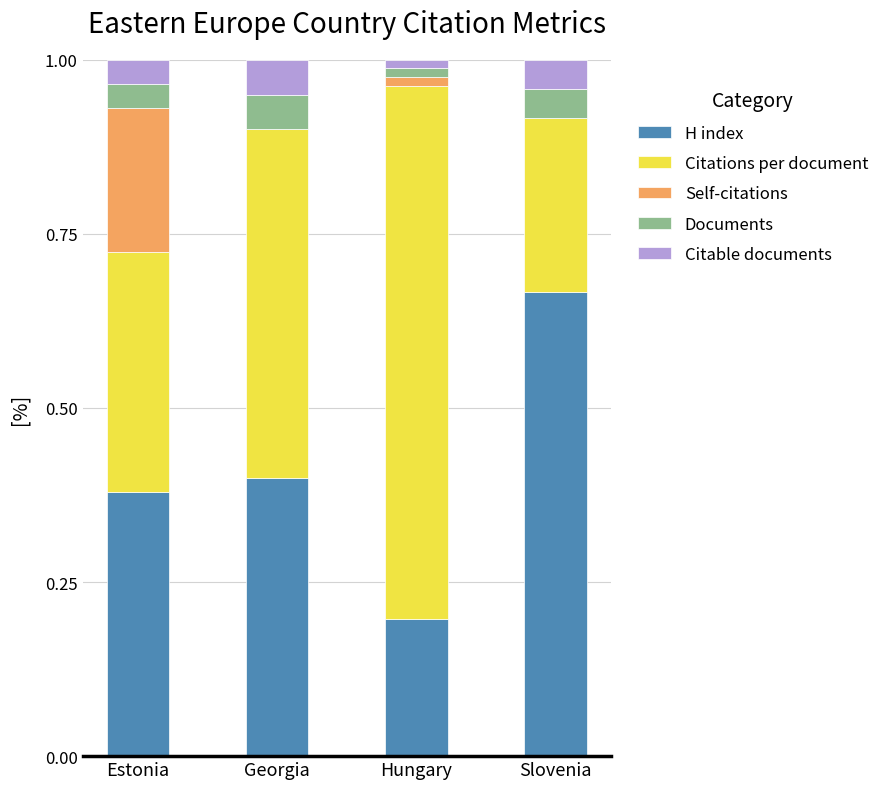

What is the total value across all series at Slovenia?

1.0